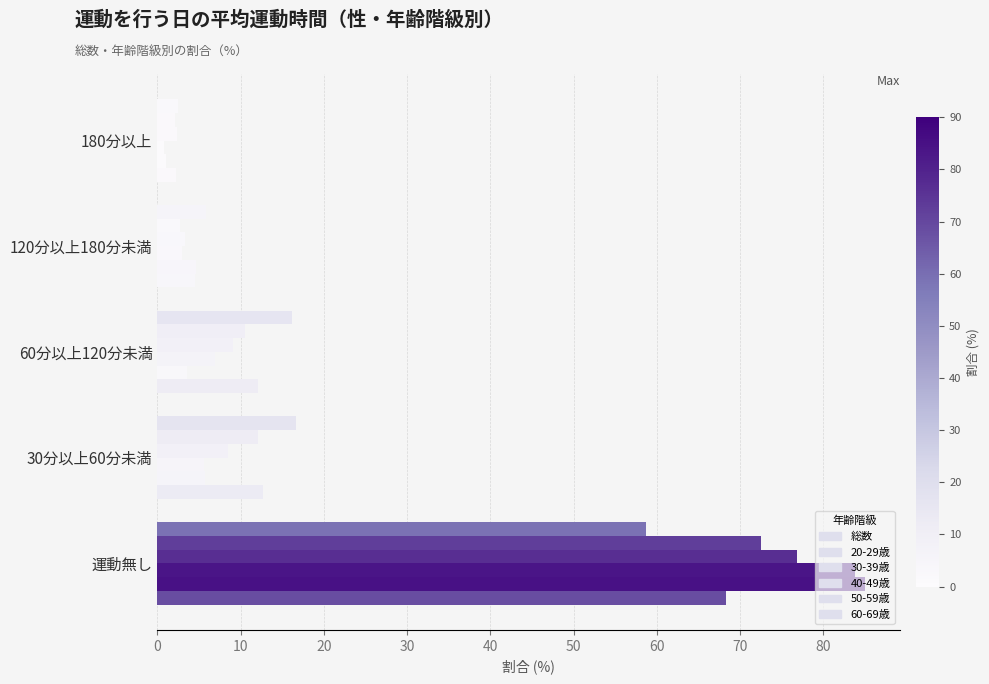

How many values in the 40-49歳 series exceed 8?

3